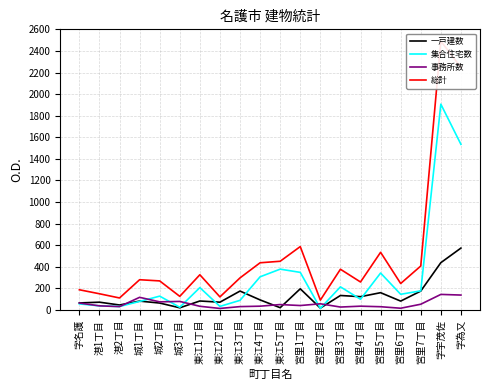

In 集合住宅数, how many points are higher than both neighbors (excluding endpoints)?

6